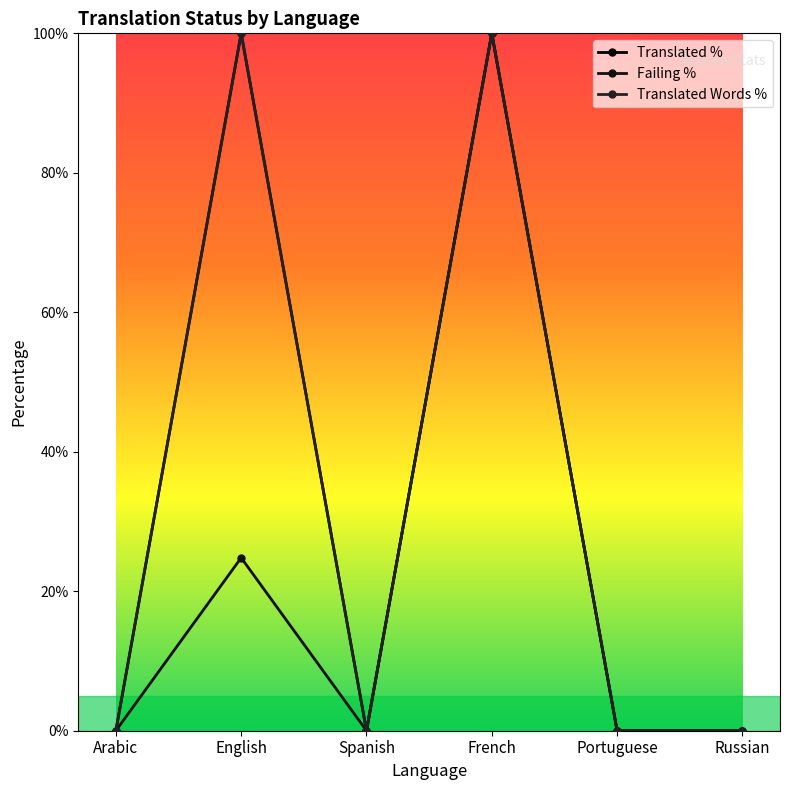

List the labels in order of Failing % value, smallest first.

Arabic, Spanish, Portuguese, Russian, English, French